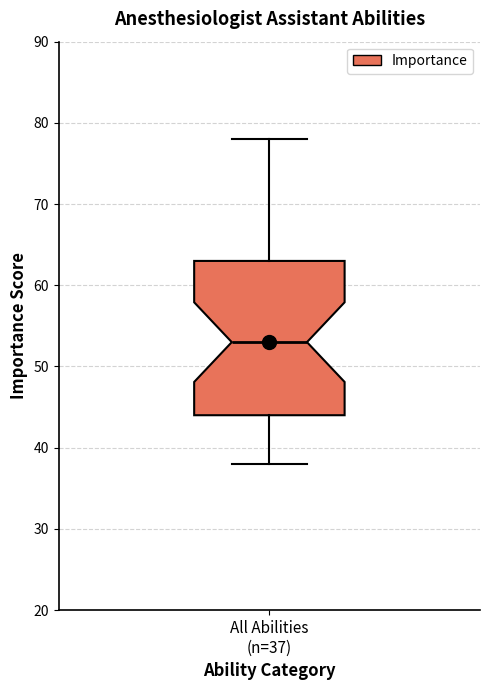

Transcribe this box plot: give where the median line is, the range the box spans, and where the two whiskers end, as read against the y-axis. The values are not printed on the chart, so give them approximately, as read against the axis.

median 53, box 44 to 63, whiskers 38 to 78